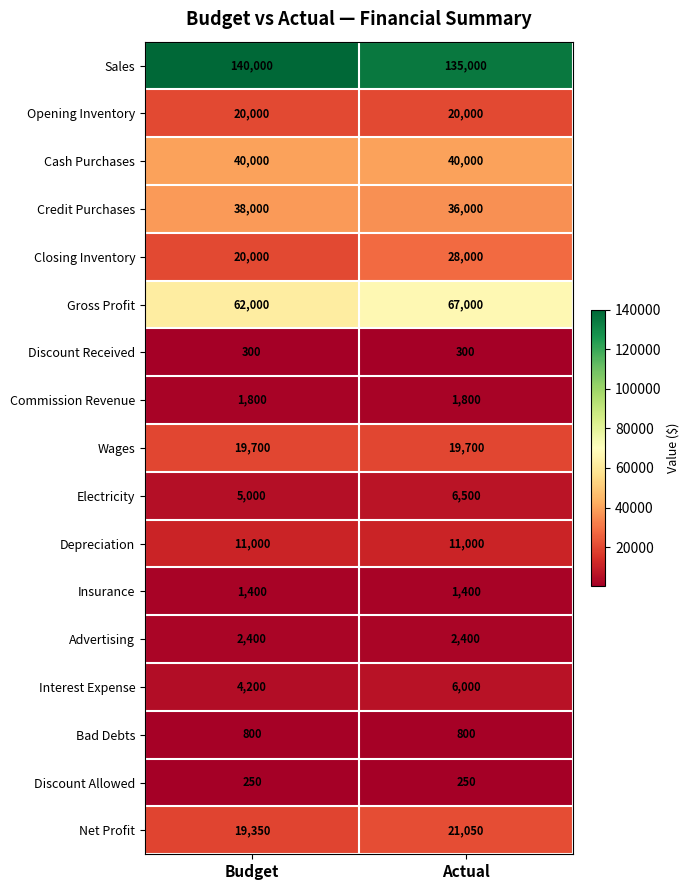

Between Budget and Actual, which series saw the biggest shift?

Closing Inventory